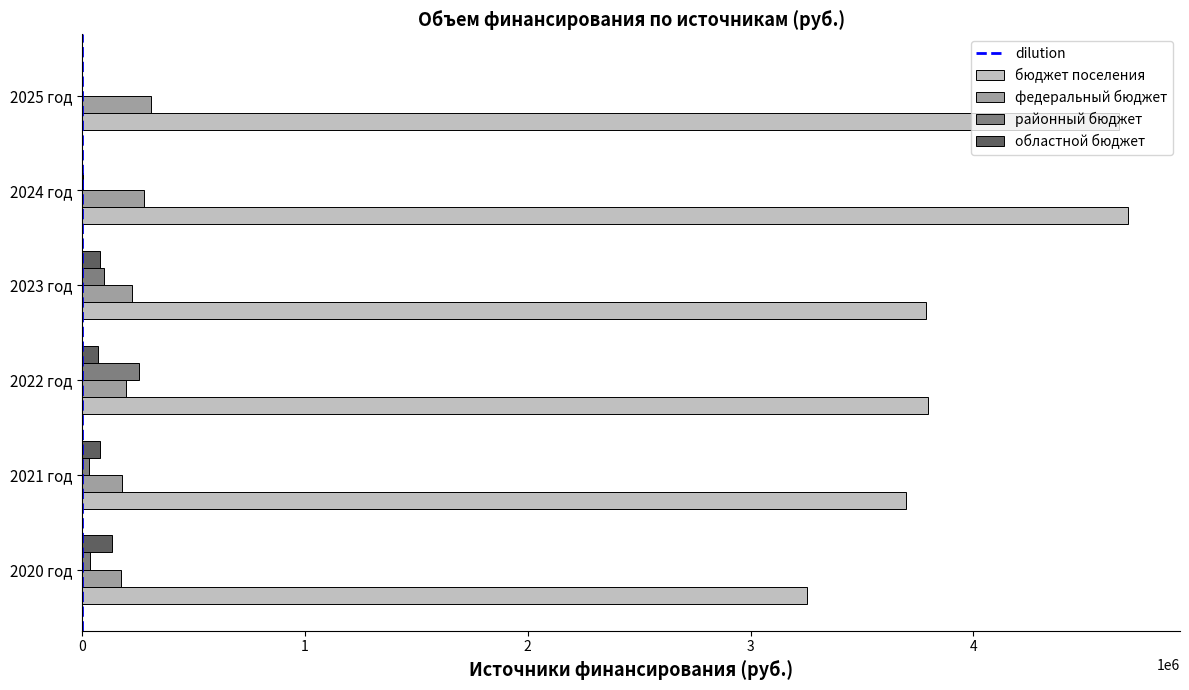

True or false: бюджет поселения has a value of 4438294.3 at 2020 год.

False